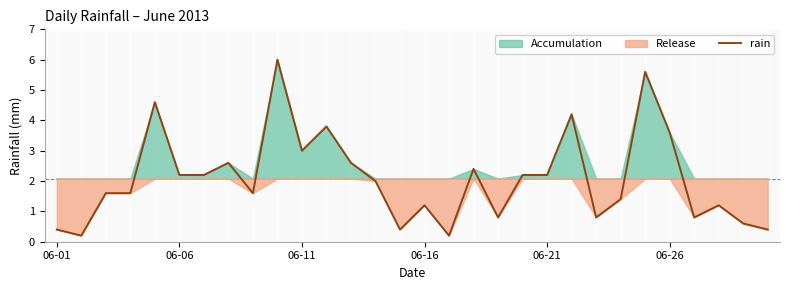

The chart shows a value of 2.3 at 23. True or false?

False